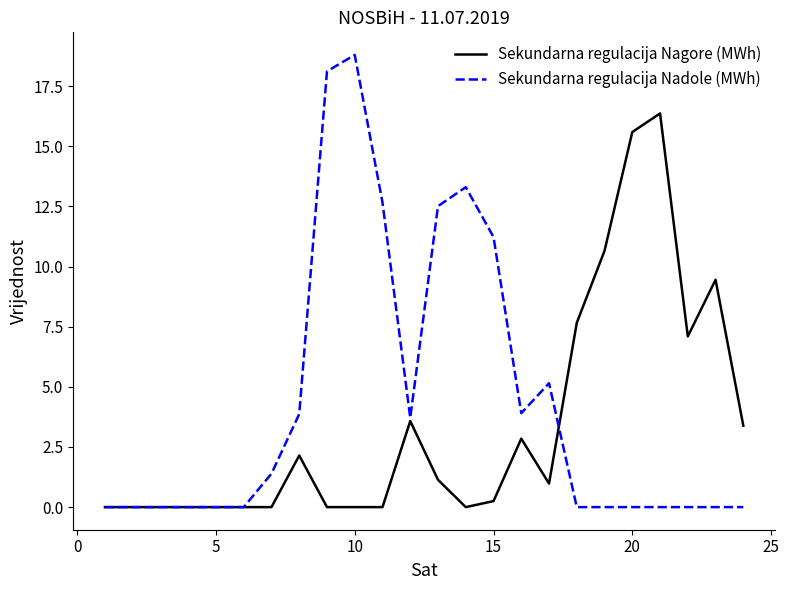

Which series has the largest range (max minus min)?

Sekundarna regulacija Nadole (MWh)